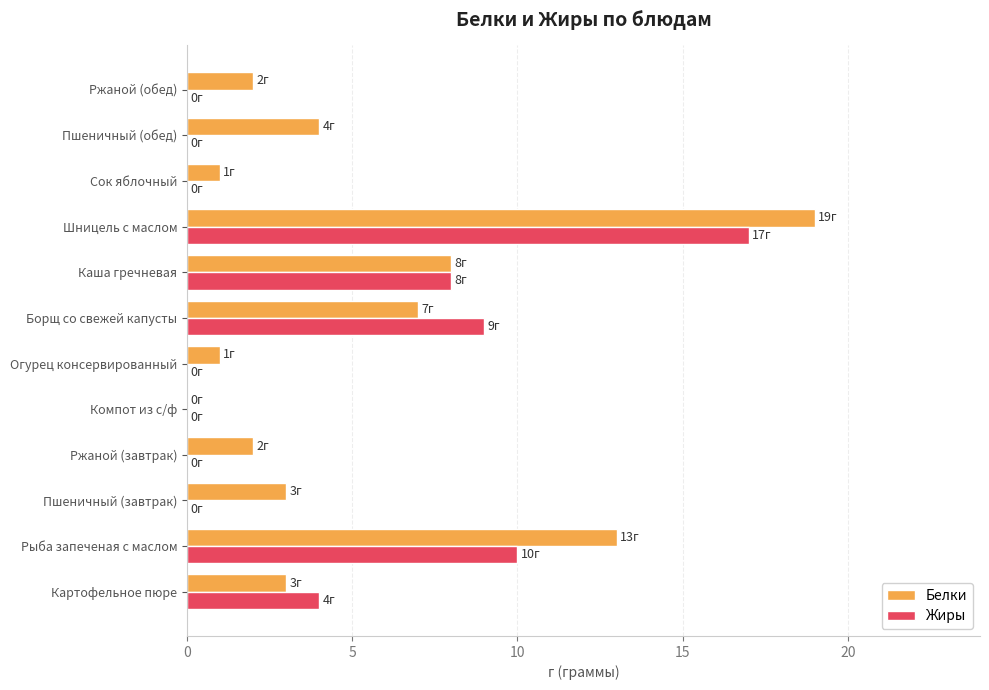

What is the approximate value of Белки at Борщ со свежей капусты?

7